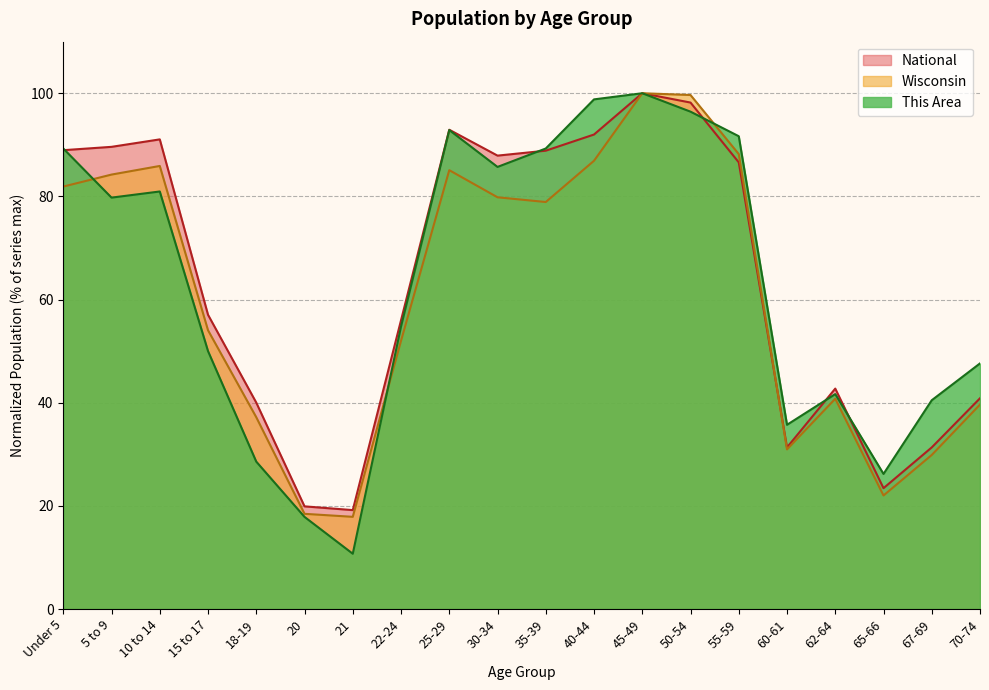

Which series has the widest spread of values?

This Area